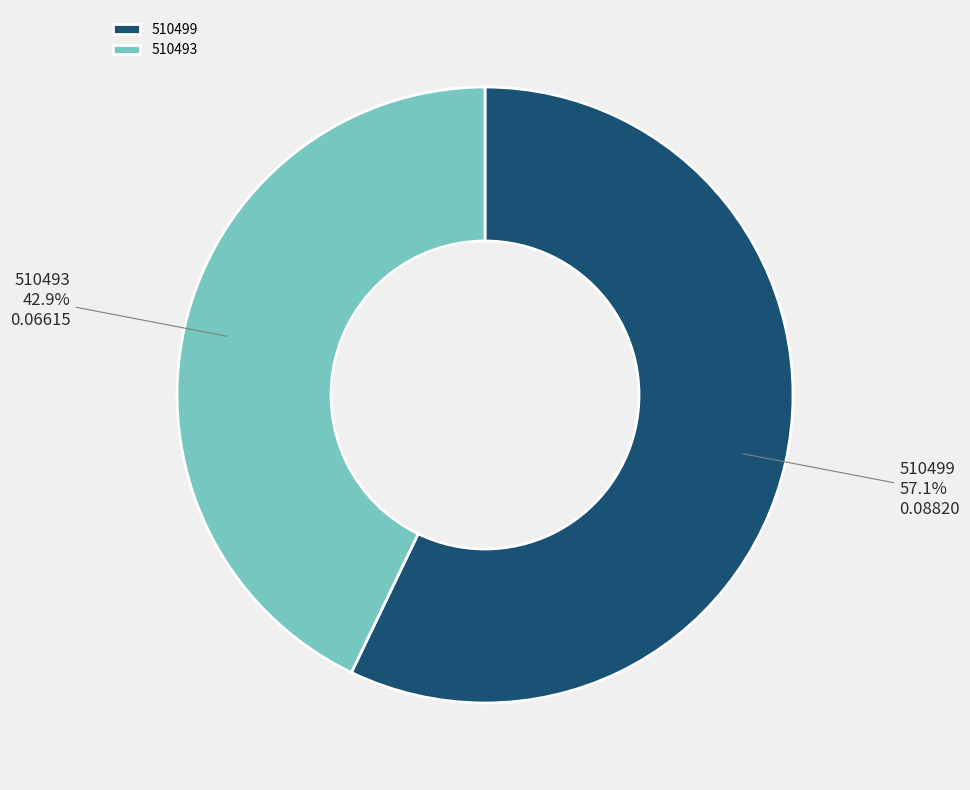

To the nearest percent, what is the difference between the largest and smallest slice percentages?

14%